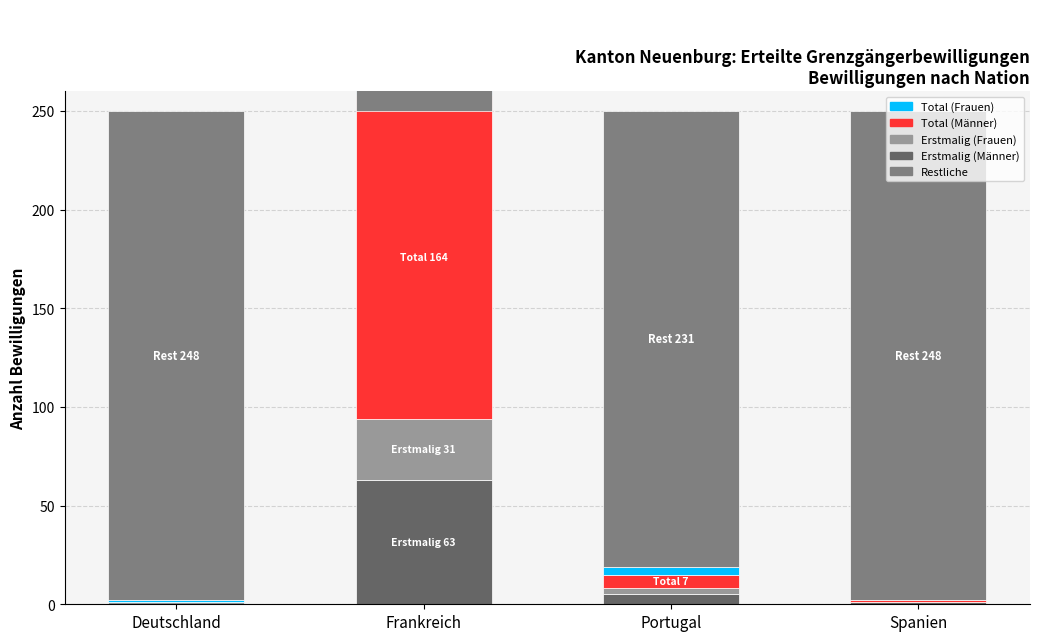

Reading right to left, what are all the values shown in this chart?

Erstmalig (Männer): 1	5	63	0
Erstmalig (Frauen): 0	3	31	1
Total (Männer): 1	7	164	0
Total (Frauen): 0	4	82	1
Restliche: 248	231	-90	248